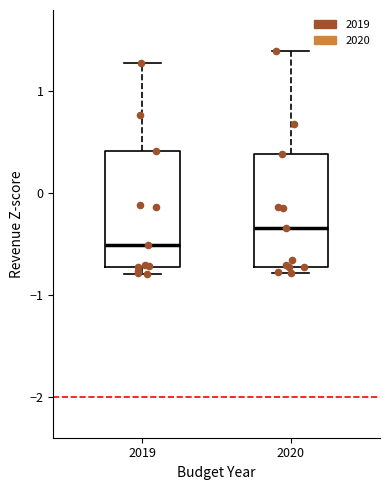

Where is the upper edge of the box at x = 2020 on the y-axis? The values are not printed on the chart, so give them approximately, as read against the axis.

0.4